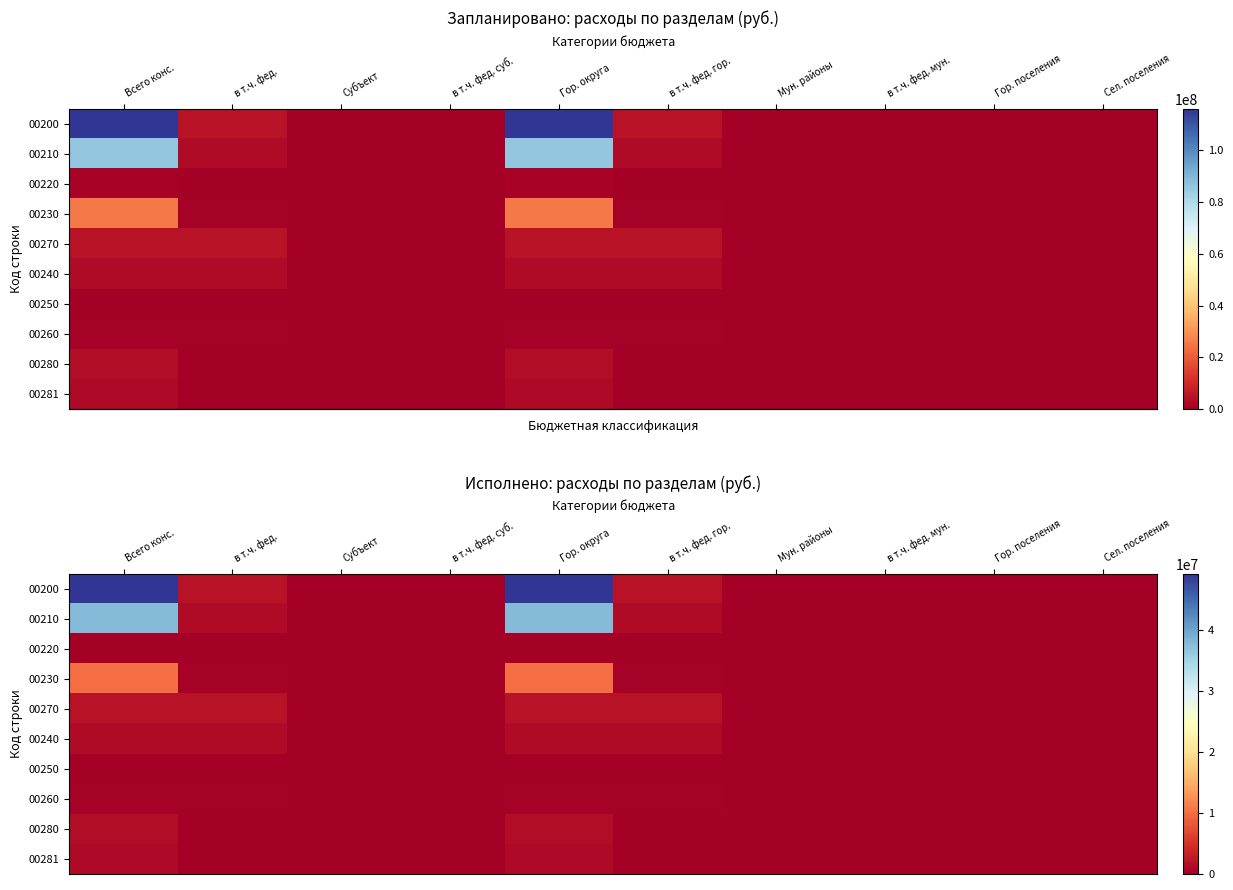

Which series has the widest spread of values?

row_0